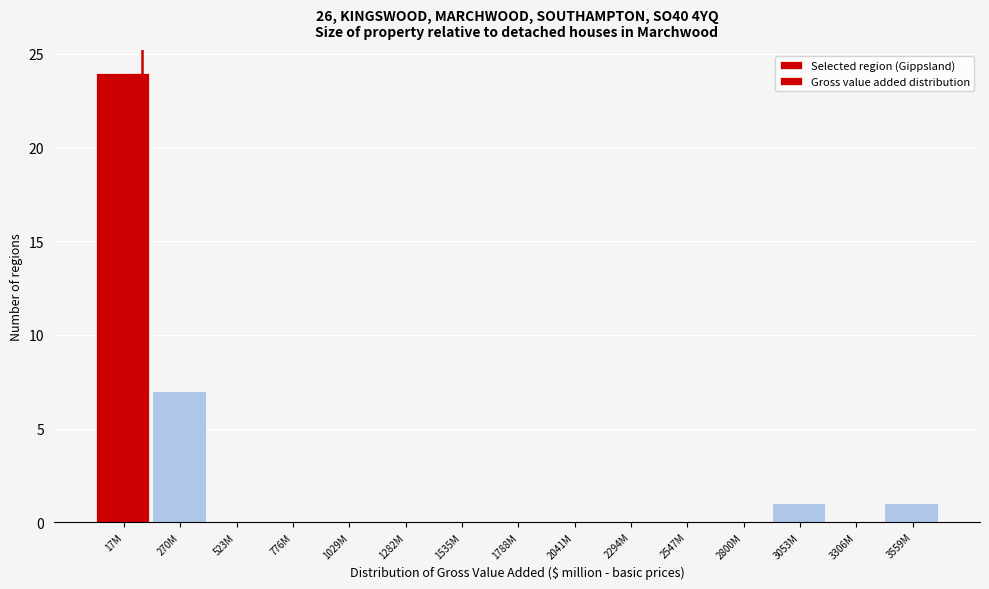

Reading left to right, extract all data points from this chart.

17M=24	270M=7	523M=0	776M=0	1029M=0	1282M=0	1535M=0	1788M=0	2041M=0	2294M=0	2547M=0	2800M=0	3053M=1	3306M=0	3559M=1